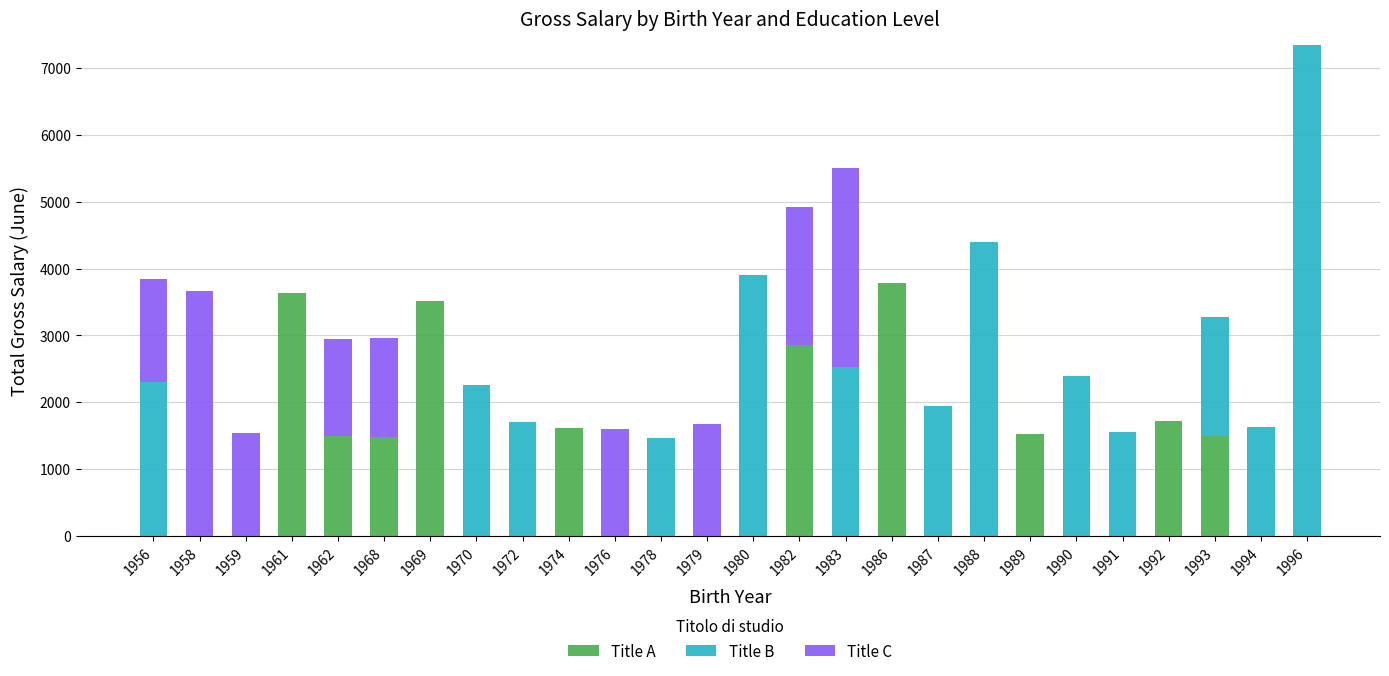

At which category is the sum across all series the highest?

1996